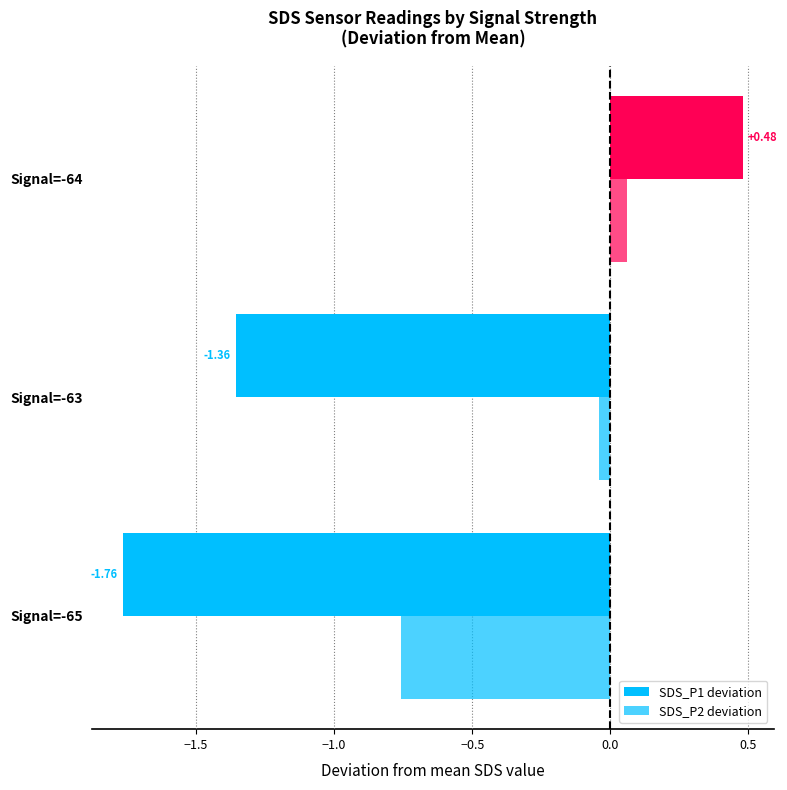

What is the average value of the SDS_P1 deviation series?

-0.9